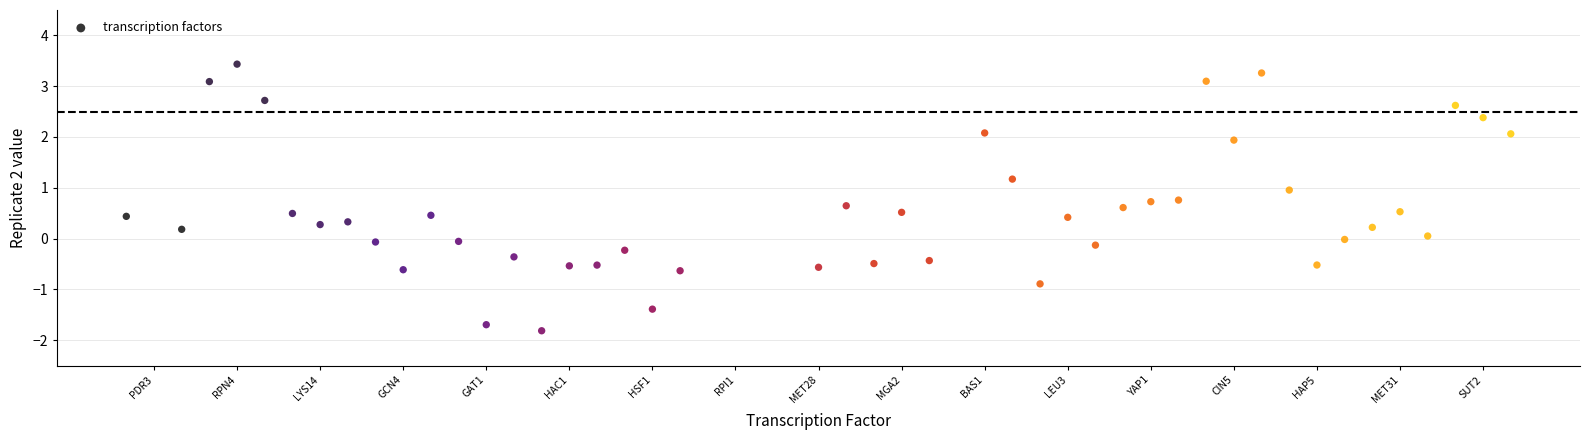

What is the range of X values (max minus min)?

50.0